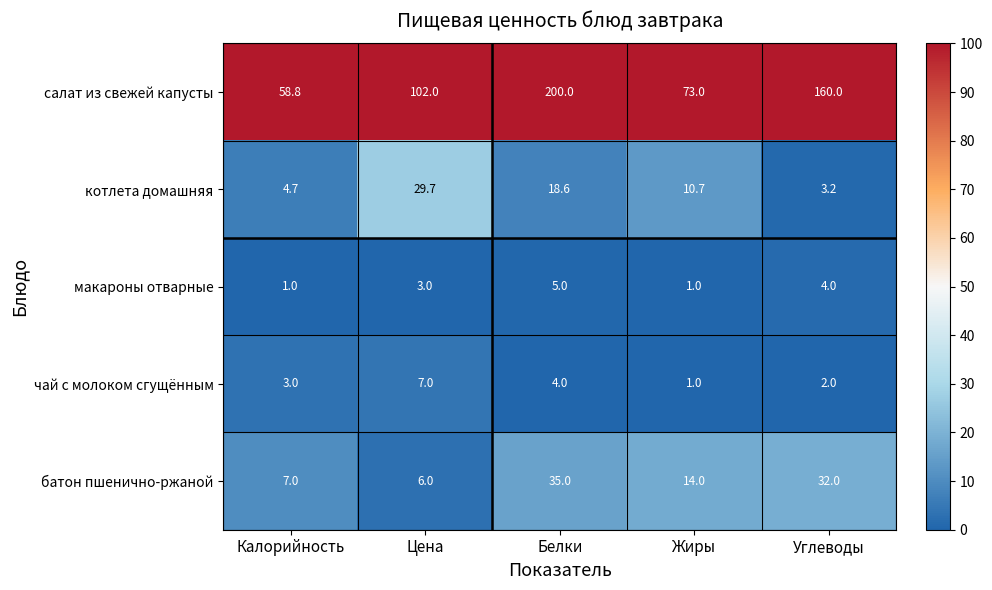

The батон пшенично-ржаной series shows 9.8 at Калорийность. True or false?

False